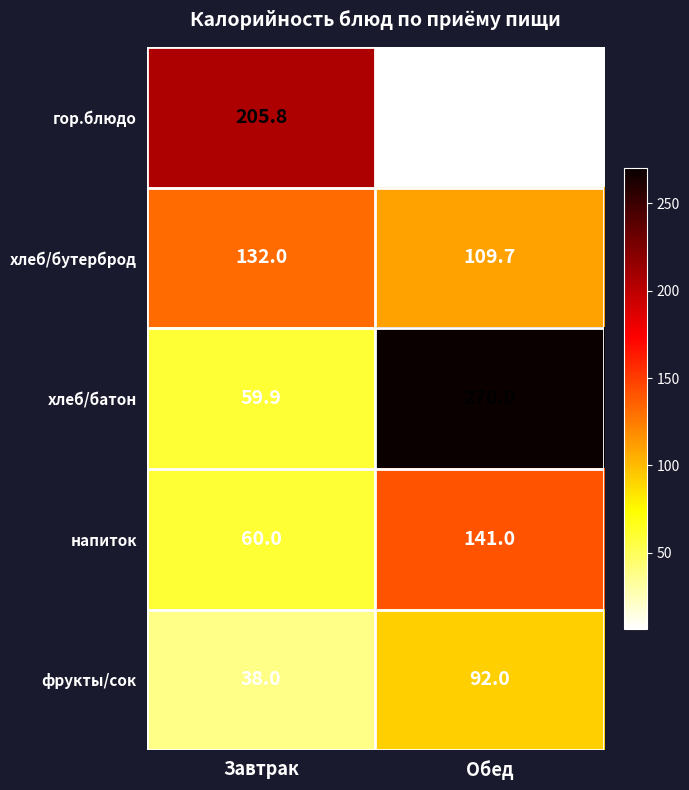

What is the total value across all series at Завтрак?

495.7